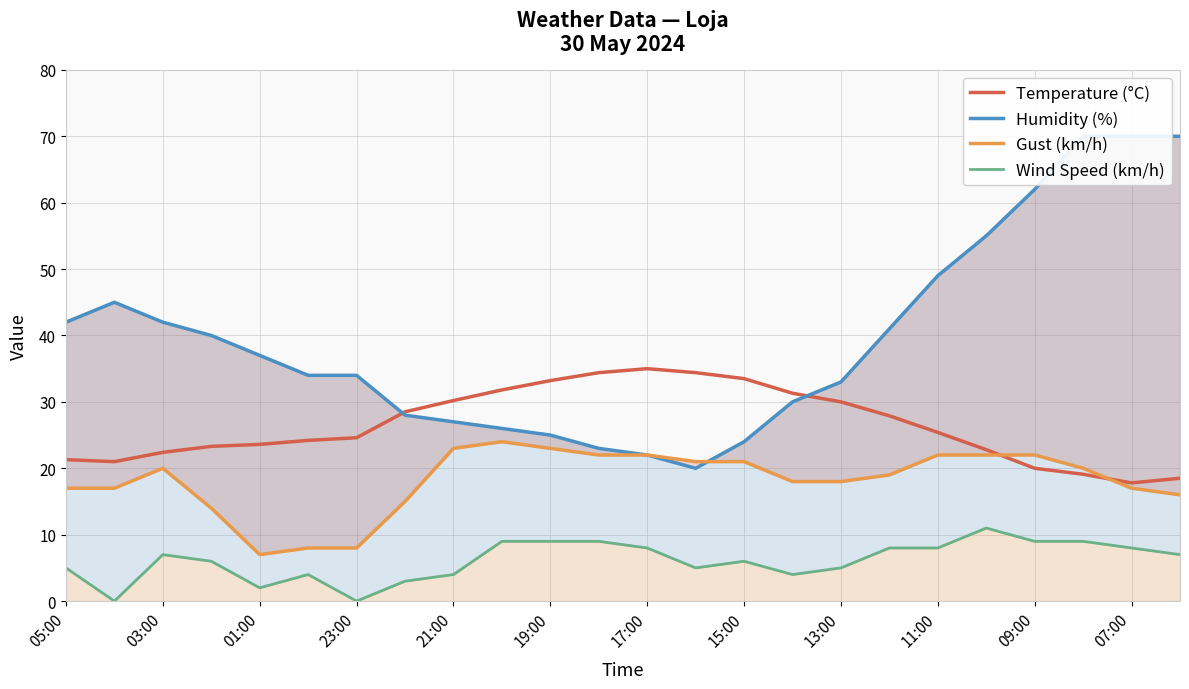

How many lines are shown in the chart?

4